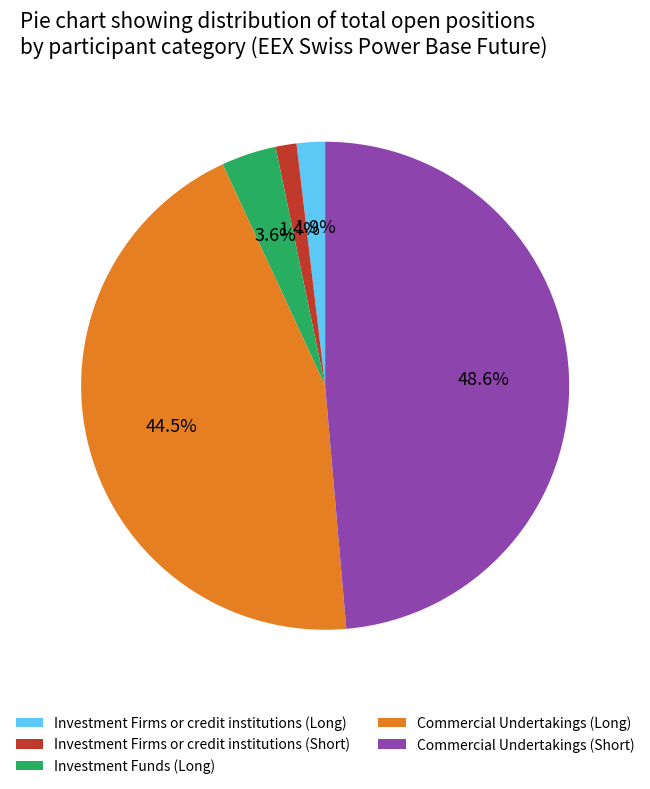

To the nearest percent, what percentage of the pie is Investment Firms or credit institutions (Long)?

2%